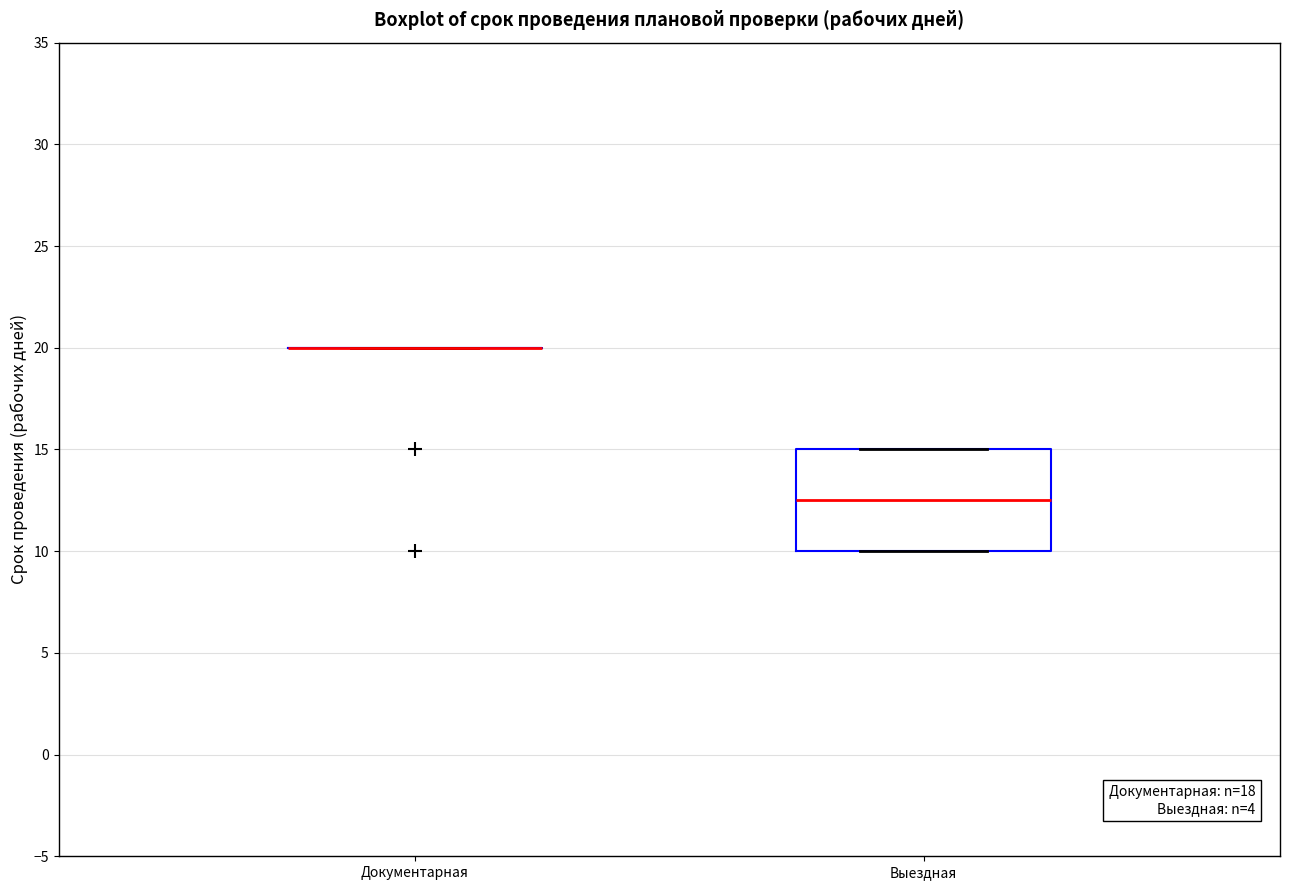

Reading left to right, read every box against the y-axis: the position of its median line, the range the box covers, and the ends of its whiskers. The values are not printed on the chart, so give them approximately, as read against the axis.

Документарная: box collapsed to a line at 20.0, whiskers 20.0 to 20.0
Выездная: median 12.5, box 10.0 to 15.0, whiskers 10.0 to 15.0